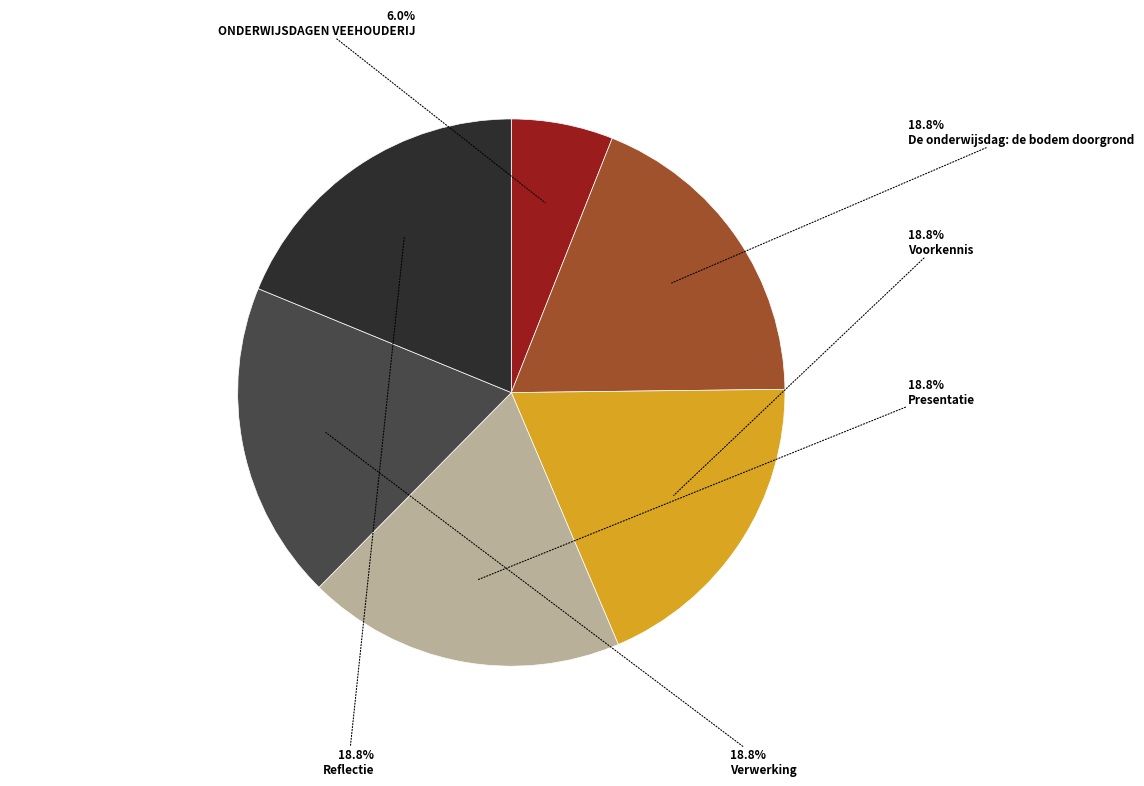

Does any single category account for the majority?

No